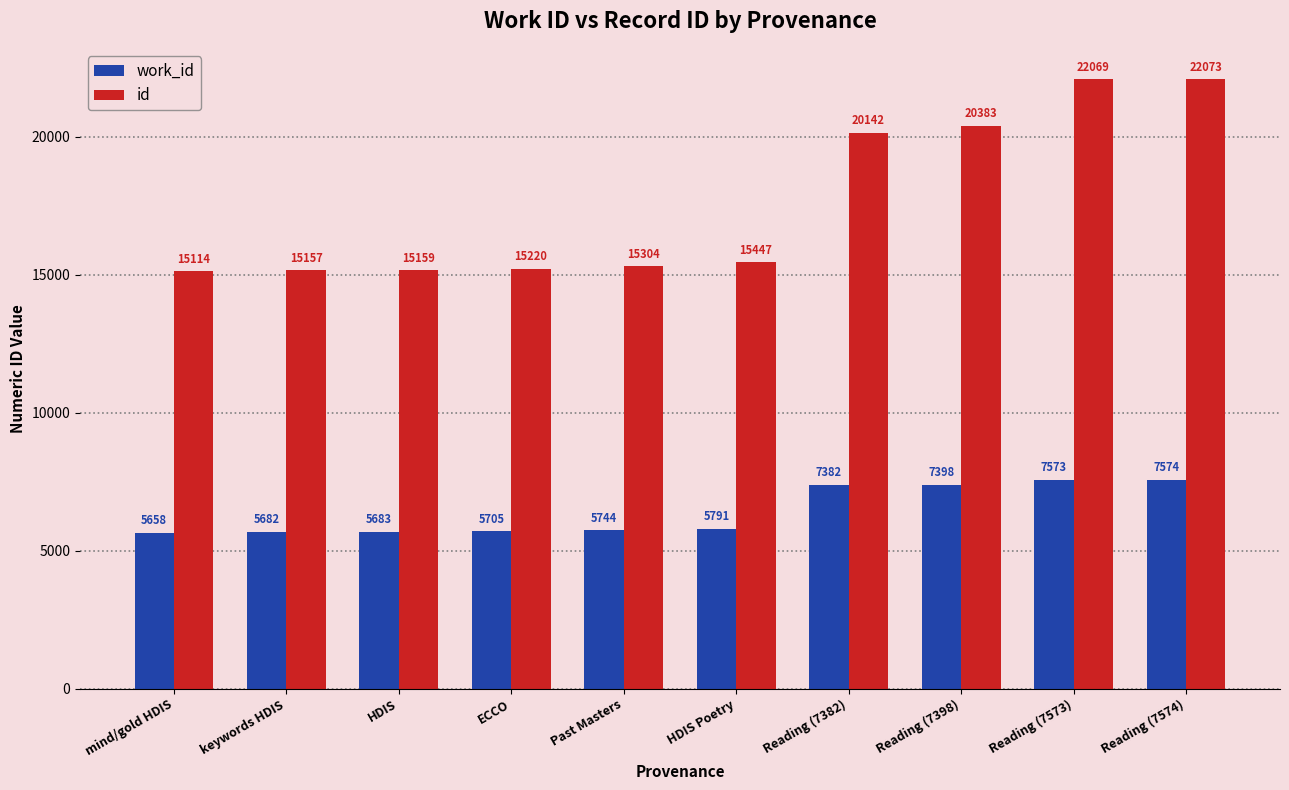

How many data points in work_id are less than 5791?

5